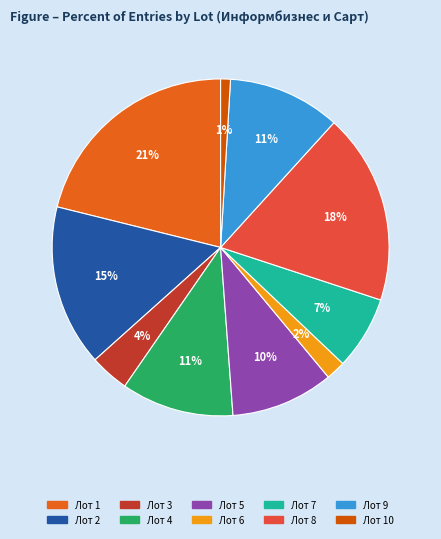

How many slices are in this pie chart?

10